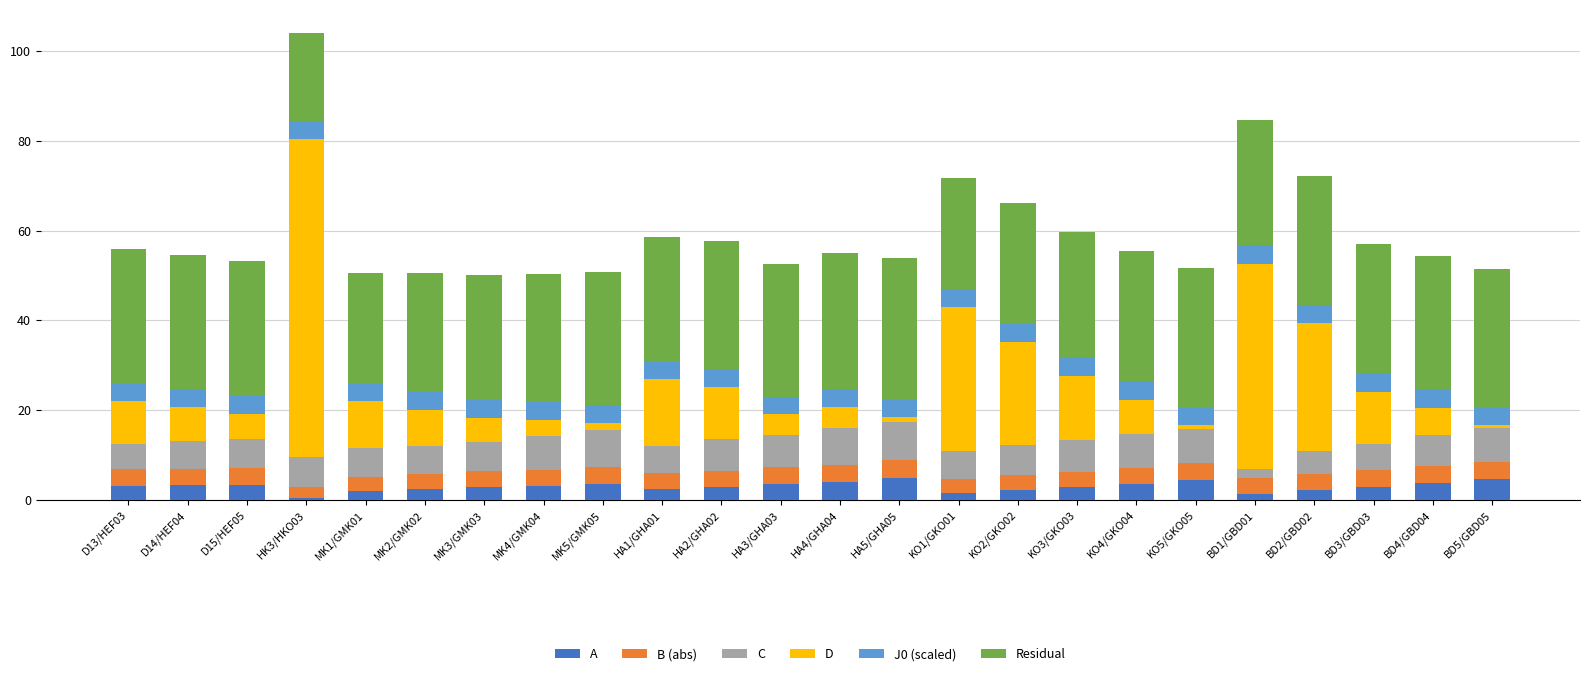

At which category is the sum across all series the highest?

HK3/HKO03